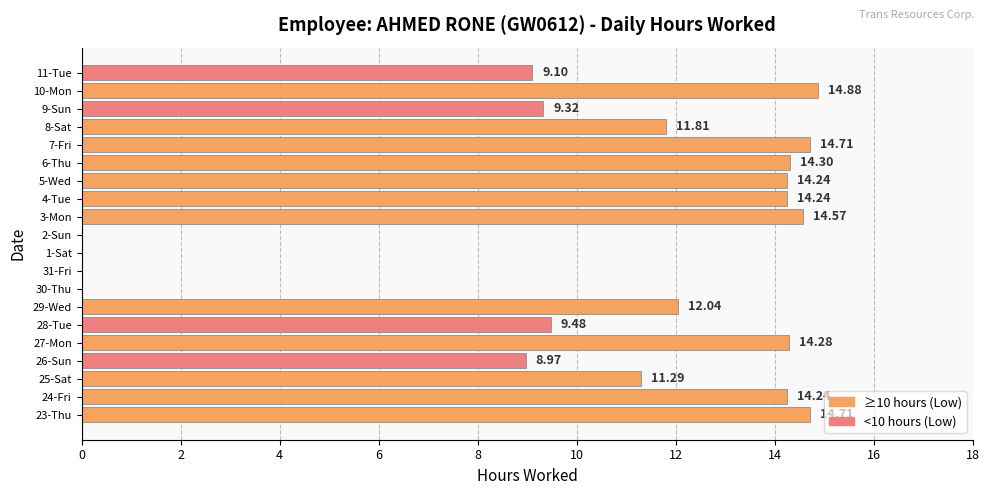

What is the change in value from 30-Thu to 7-Fri?

+14.7